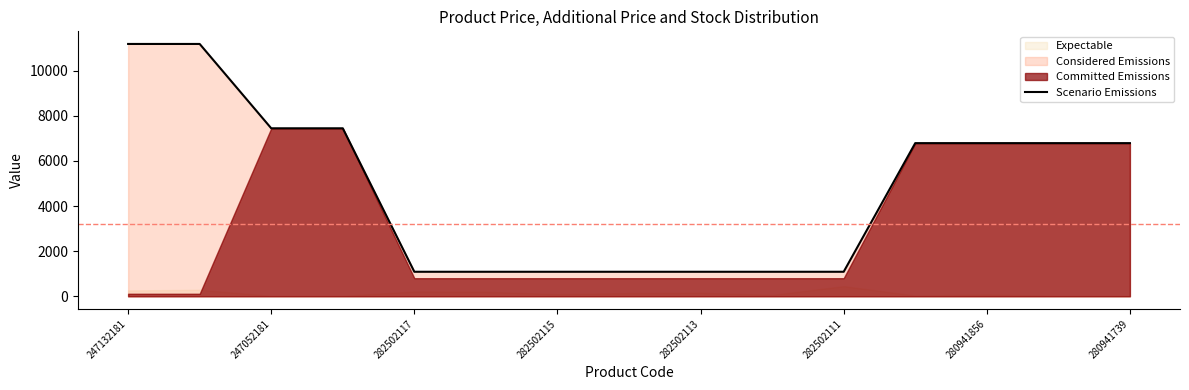

What is the highest value of the Scenario Emissions series?

11182.0